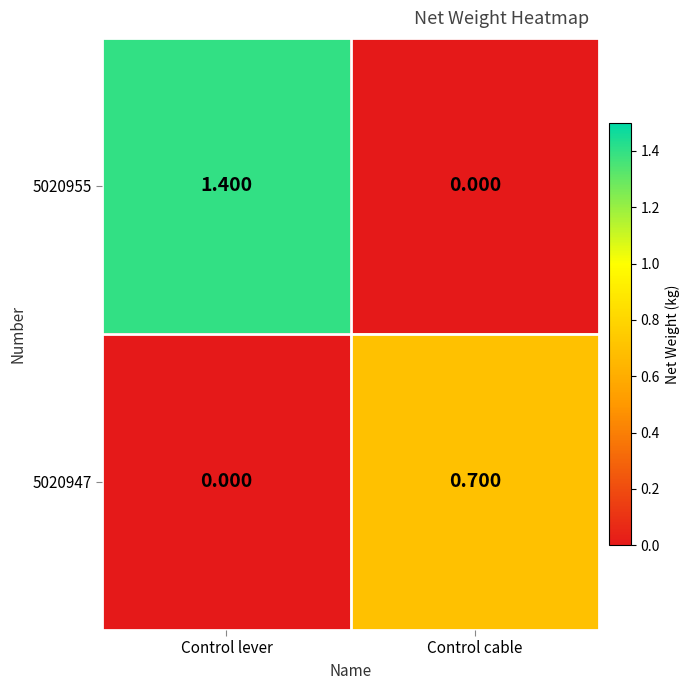

List the series in order of their peak value, highest first.

5020955, 5020947